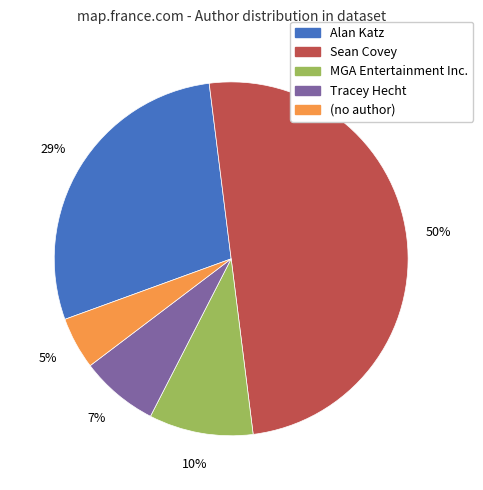

Count the number of slices in the pie.

5